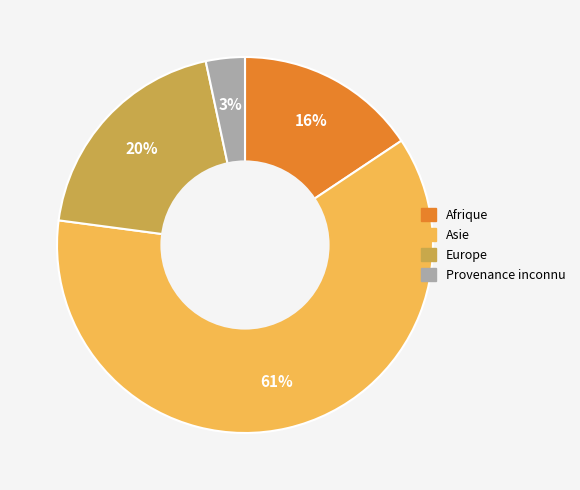

To the nearest percent, what portion does Europe represent?

20%